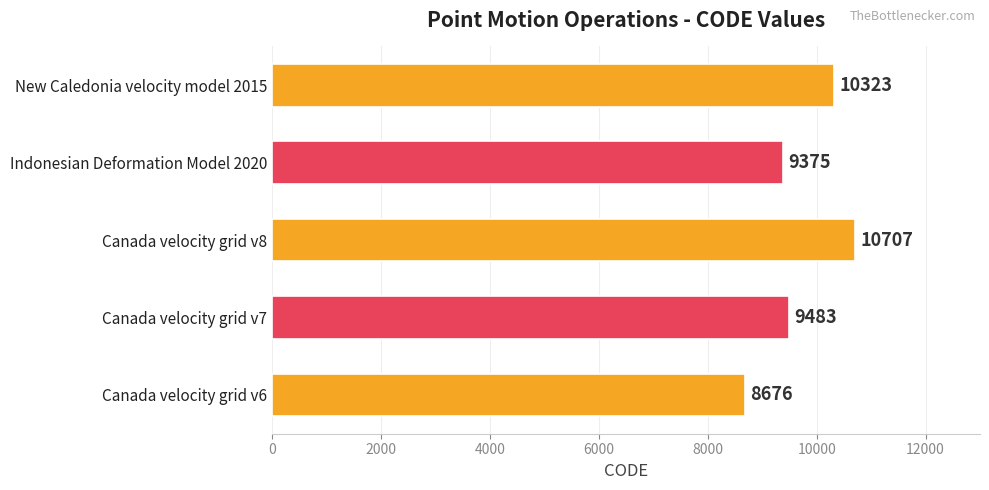

What is the minimum value shown in the chart?

8676